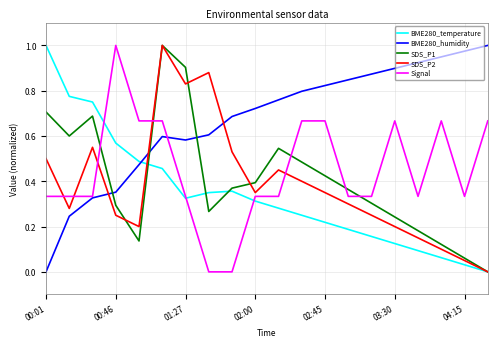

After their last crossing, which series has the higher values: SDS_P1 or BME280_humidity?

BME280_humidity